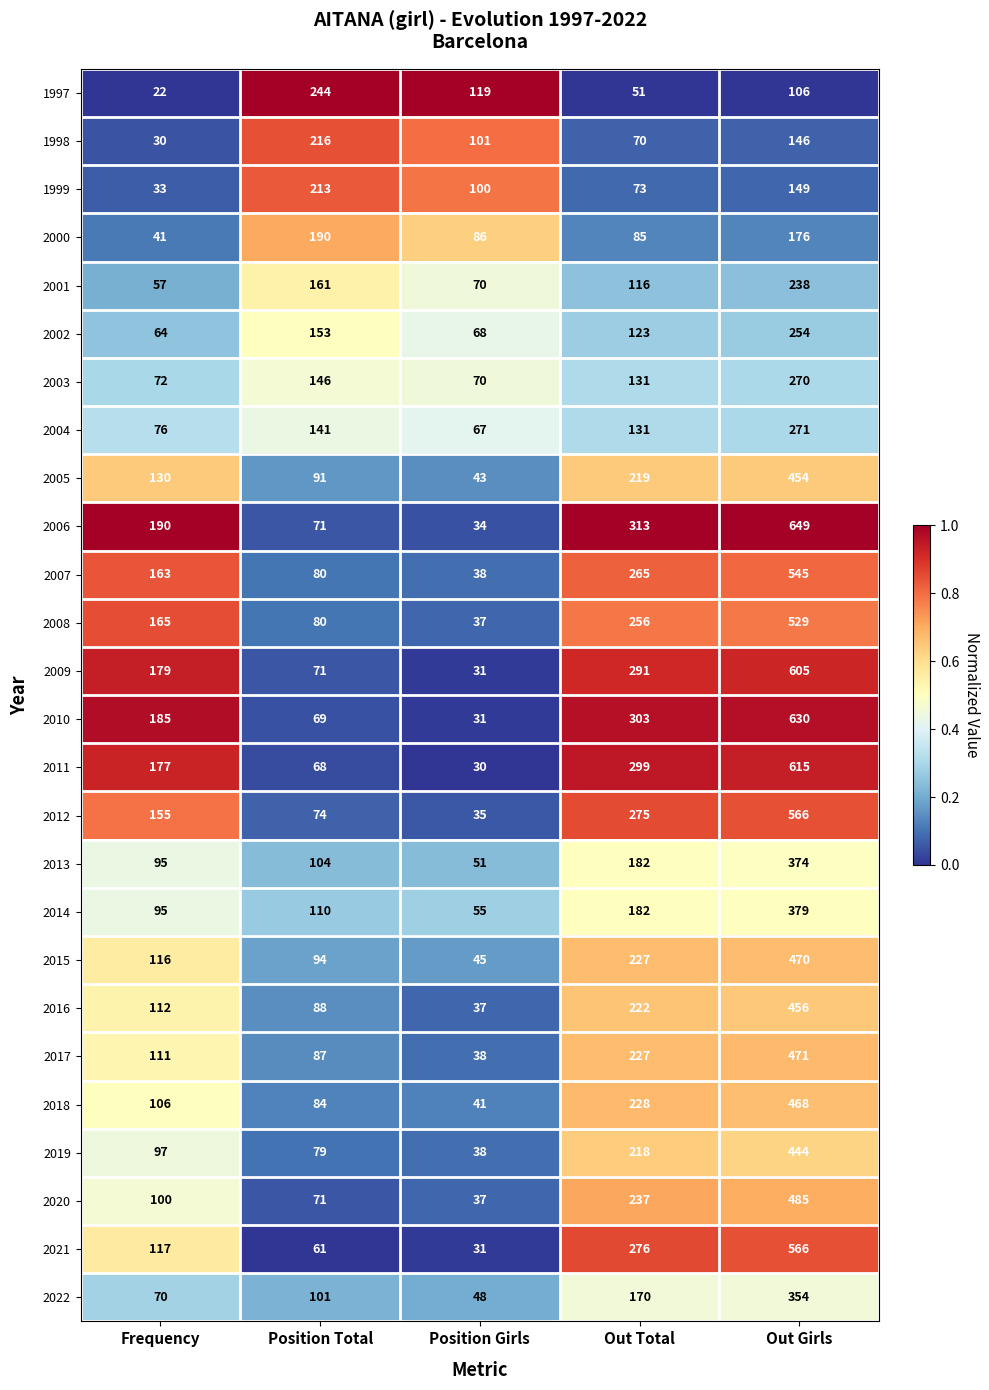

True or false: 2006 has a value of 649 at Out Girls.

True